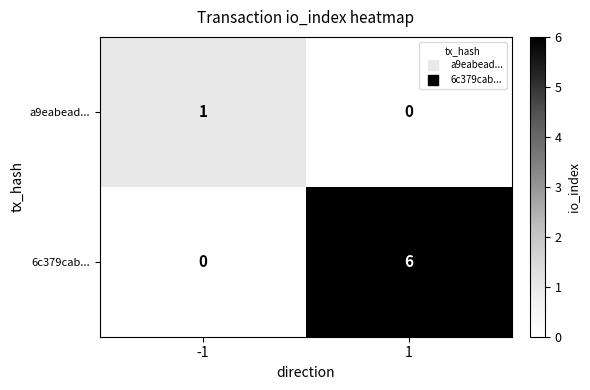

Rank the series by their maximum value, from lowest to highest.

a9eabead..., 6c379cab...